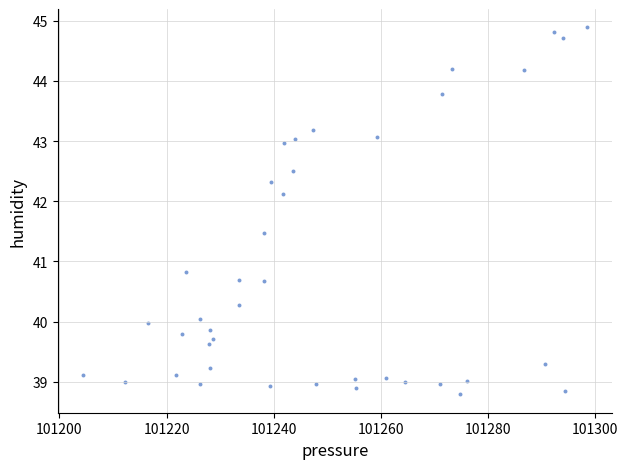

What Y value in the scatter plot is closest to 41?

40.8